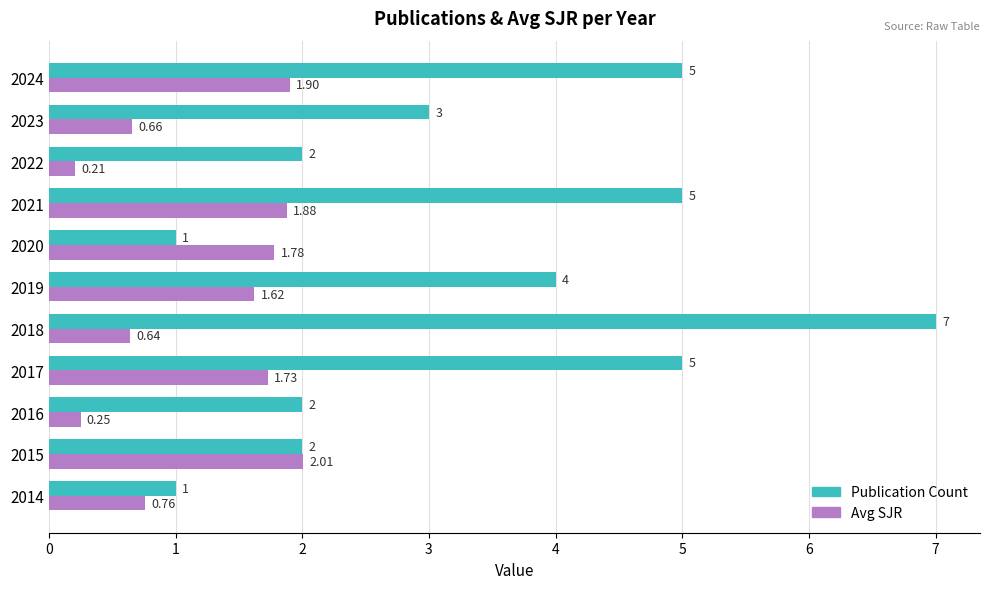

Is the value of Publication Count at 2023 greater than the value of Avg SJR at 2022?

Yes